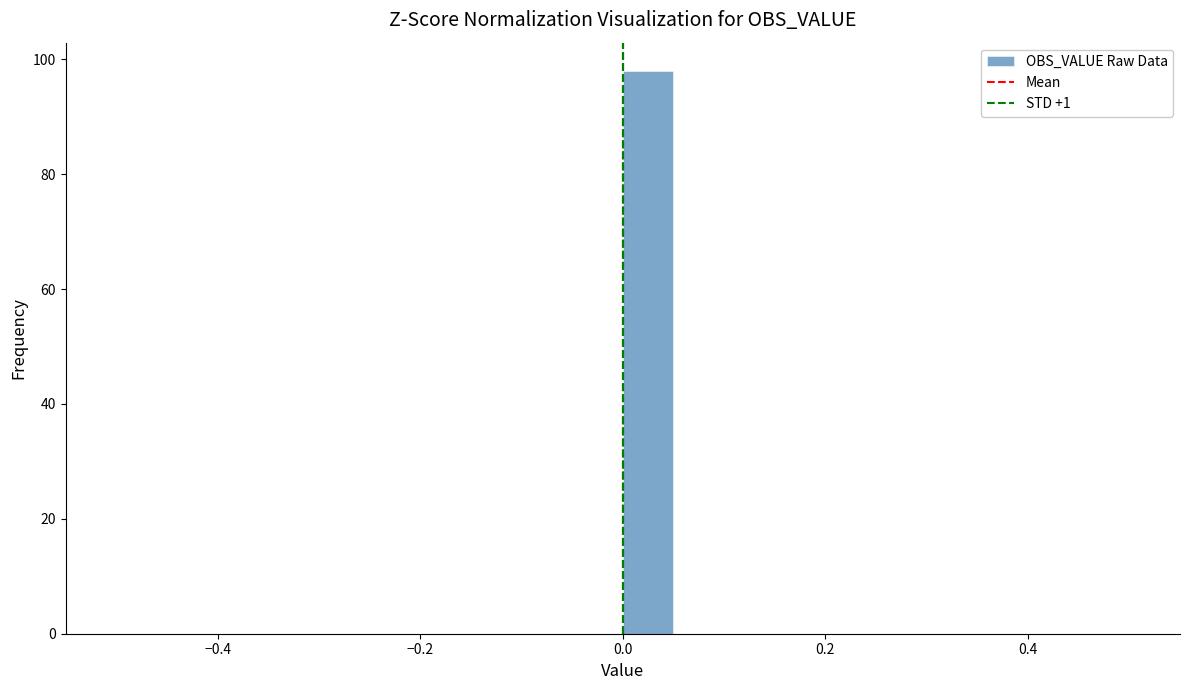

Read against the x-axis, roughly where is the centre of the tallest bar?

0.02